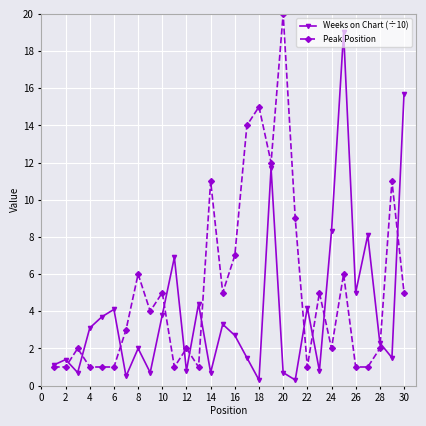

Which series has the largest total across all categories?

Peak Position